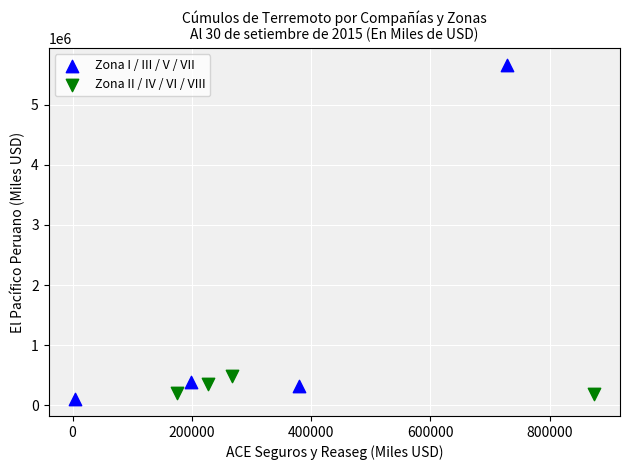

What are all the series names shown in the legend?

Zona I / III / V / VII, Zona II / IV / VI / VIII